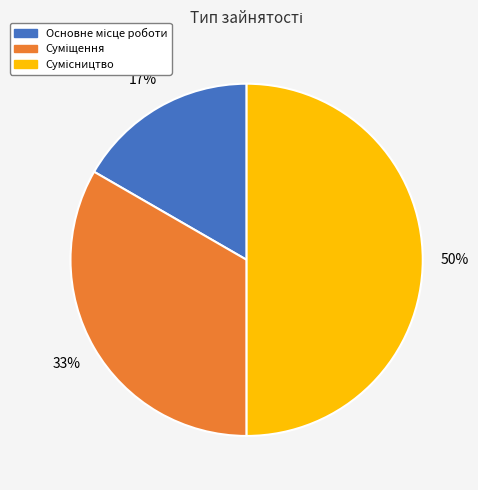

To the nearest percent, what is the average slice percentage?

33%